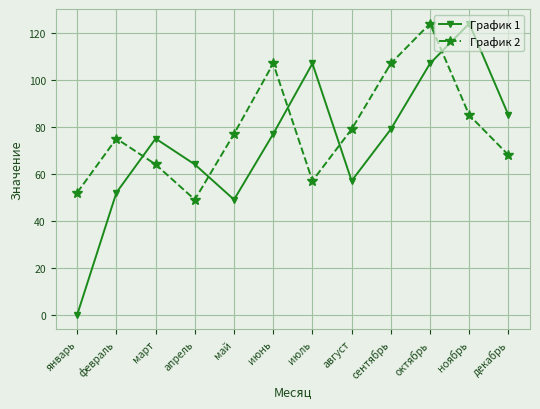

What is the average value of the График 1 series?

73